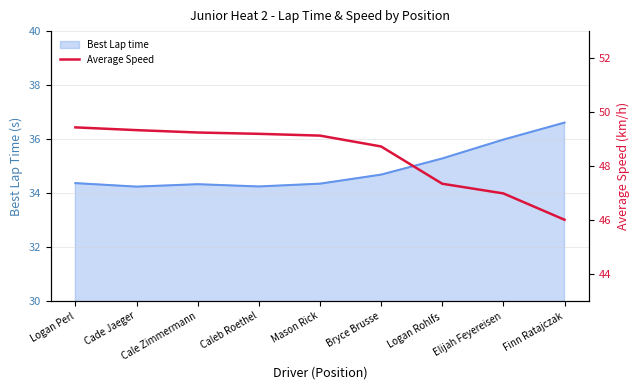

How many lines are shown in the chart?

1